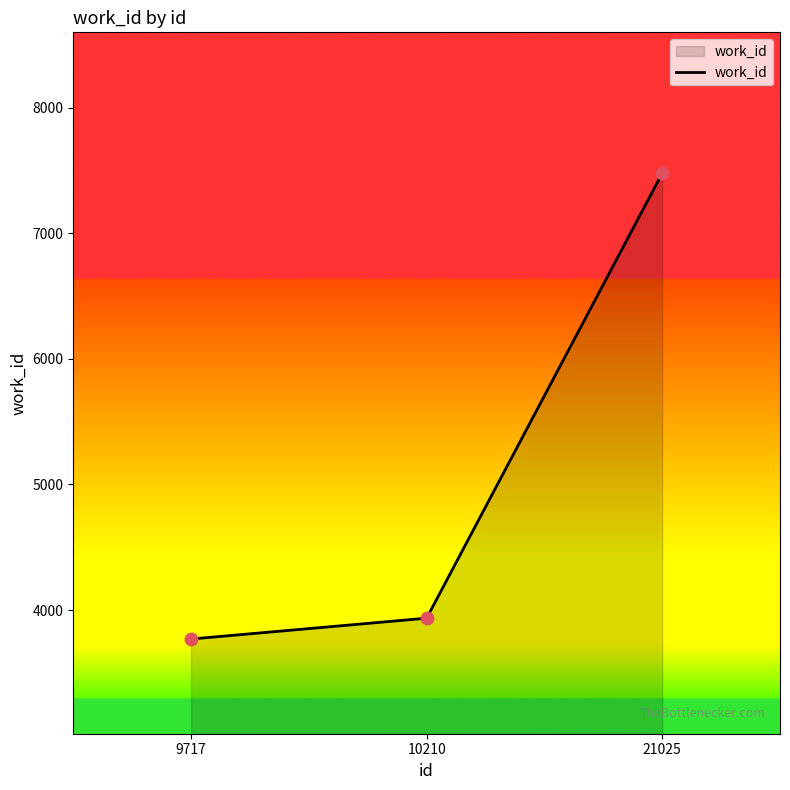

Approximately how many times larger is the value at 9717 compared to 10210?

1.0